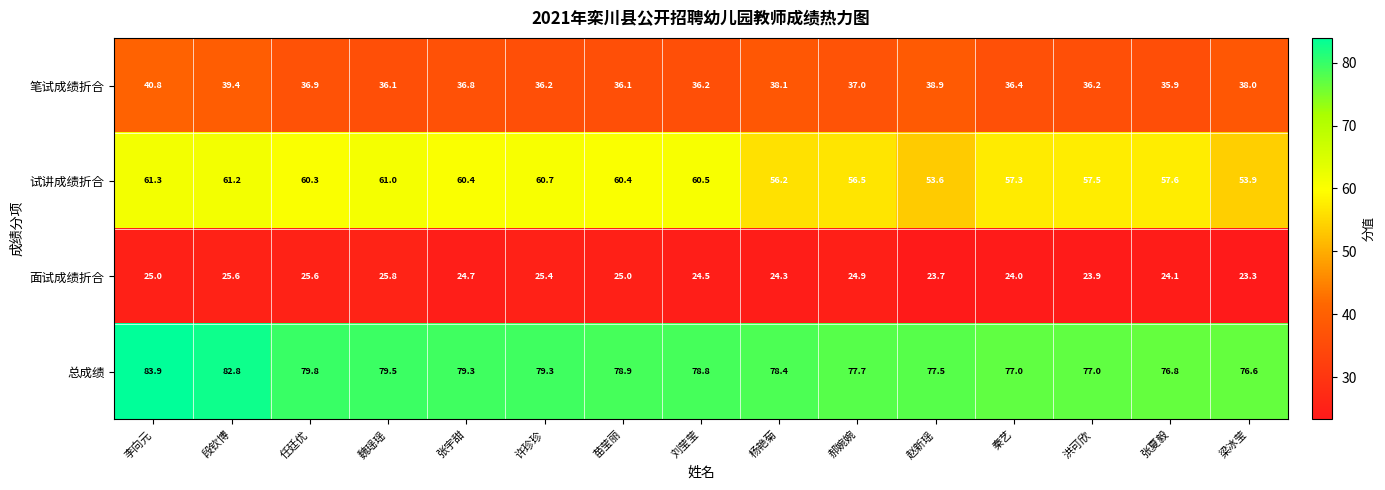

Which series changed the most between 洪可欣 and 梁冰莹?

试讲成绩折合